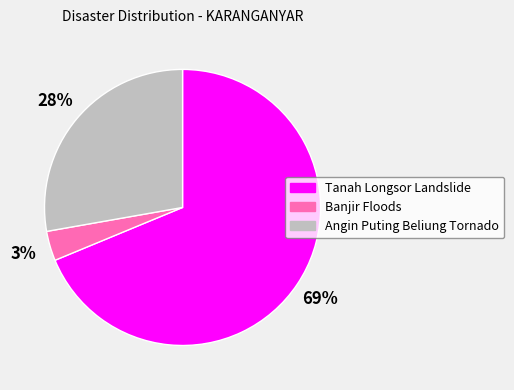

Is there any slice that represents more than half of the pie?

Yes